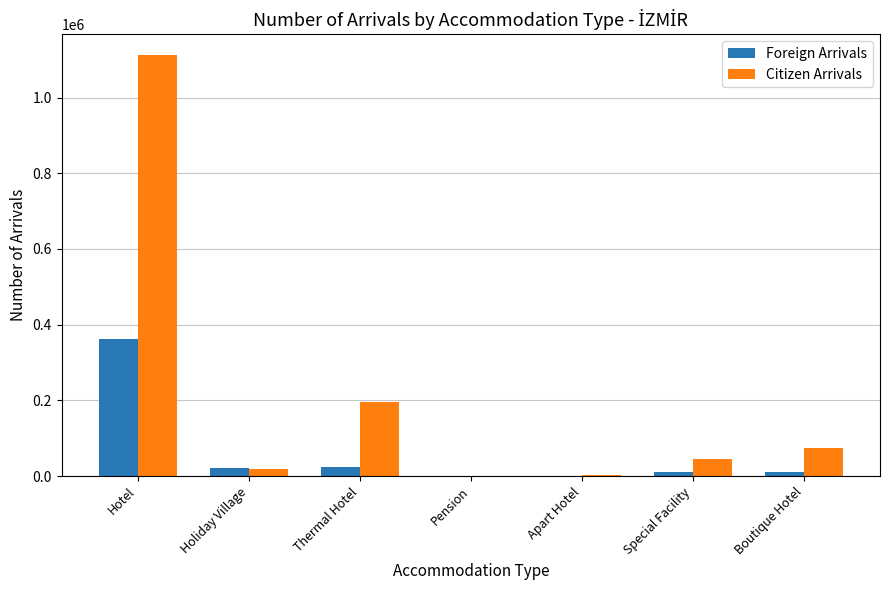

Is it true that Citizen Arrivals equals 195147 at Thermal Hotel?

True